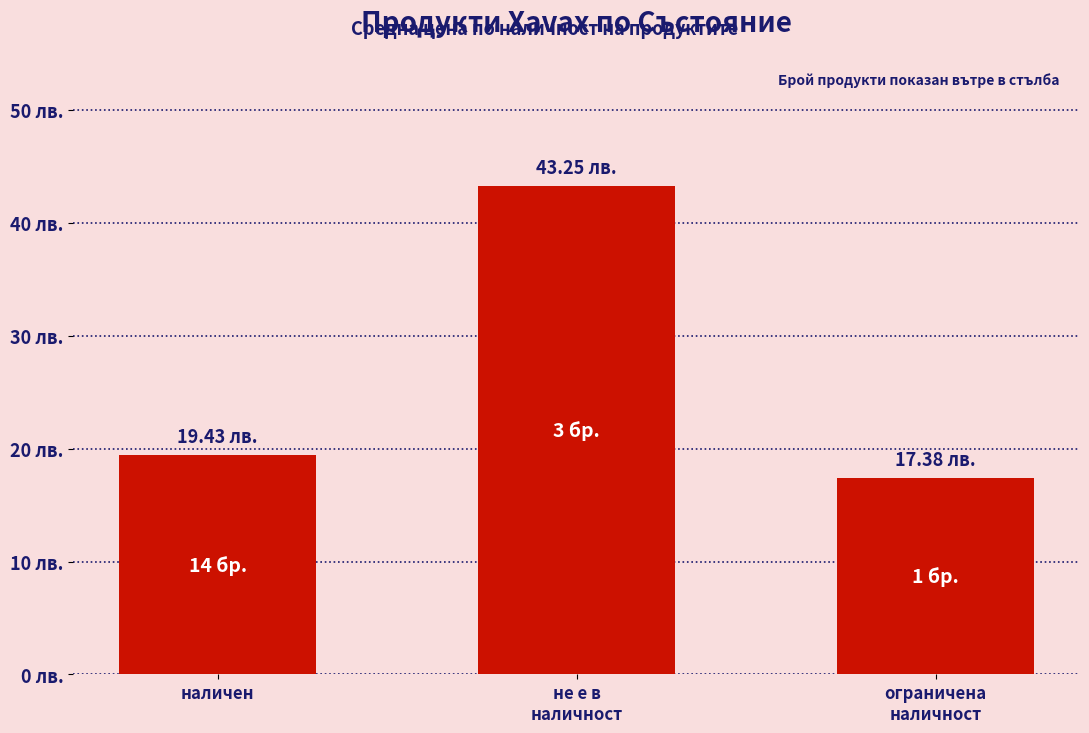

How many data points are above 19?

2